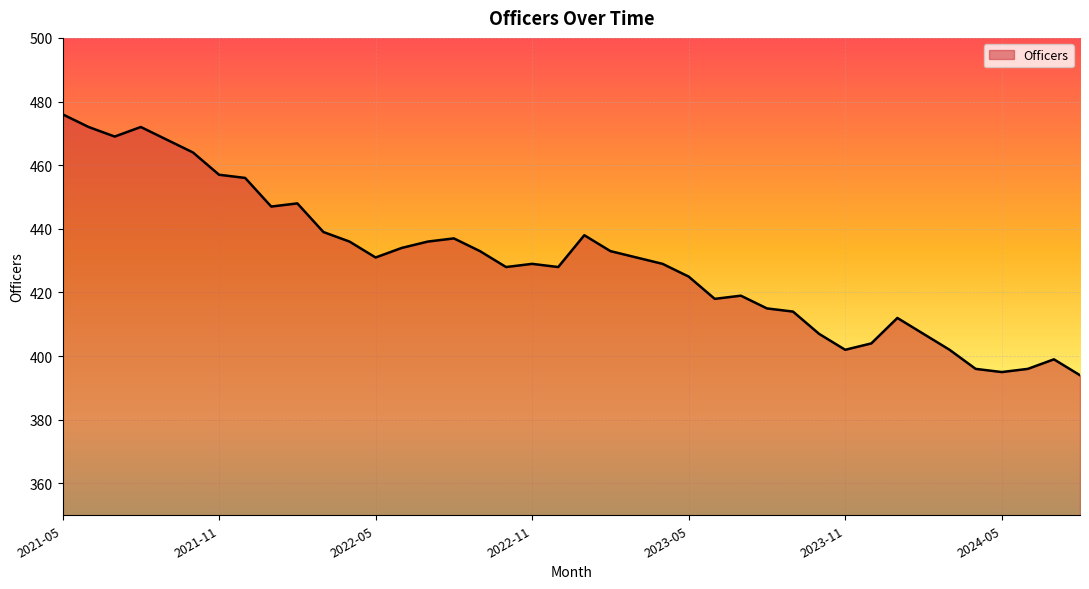

What is the difference between the maximum and minimum values?

82